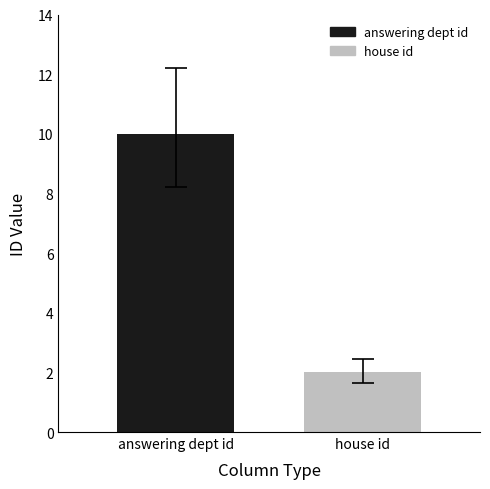

What is the lowest value of the answering dept id series?

10